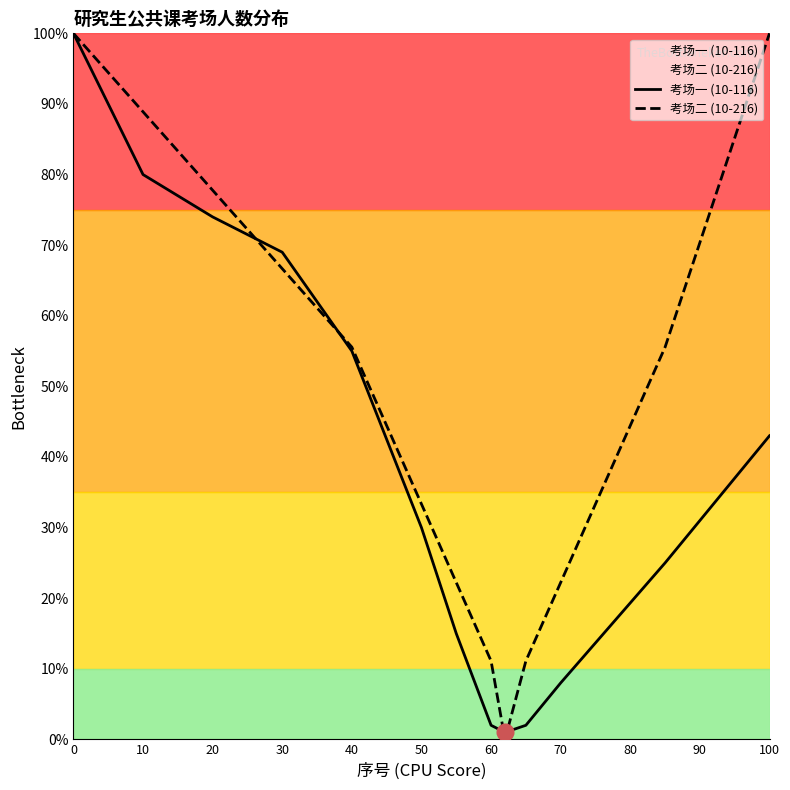

Which series changed the most between 40 and 50?

考场一 (10-116)